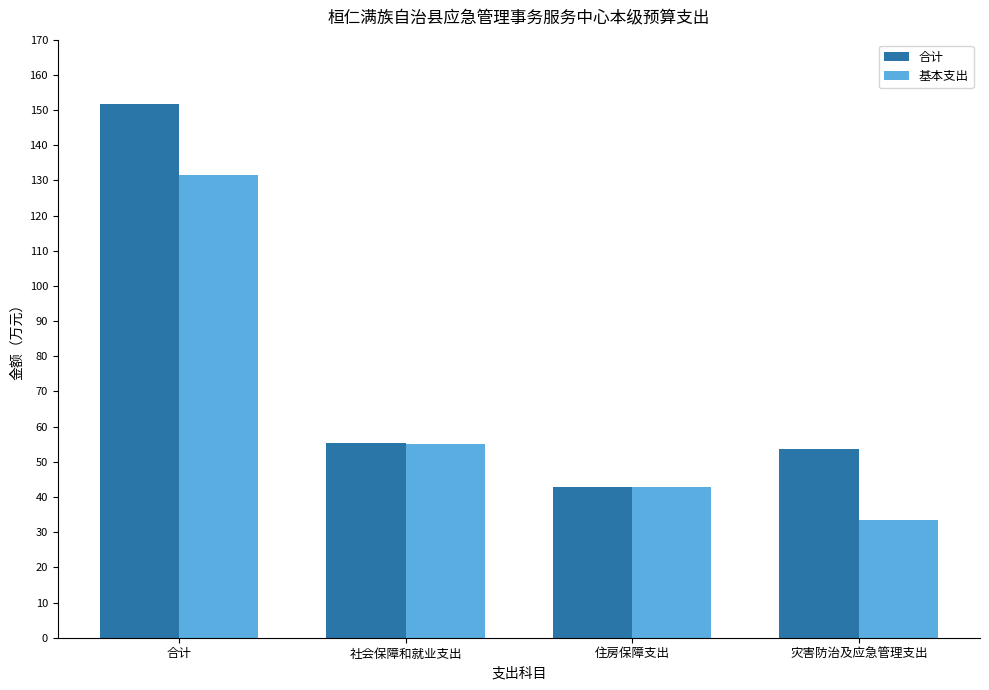

What is the difference between the maximum and minimum values in the 基本支出 series?

98.0